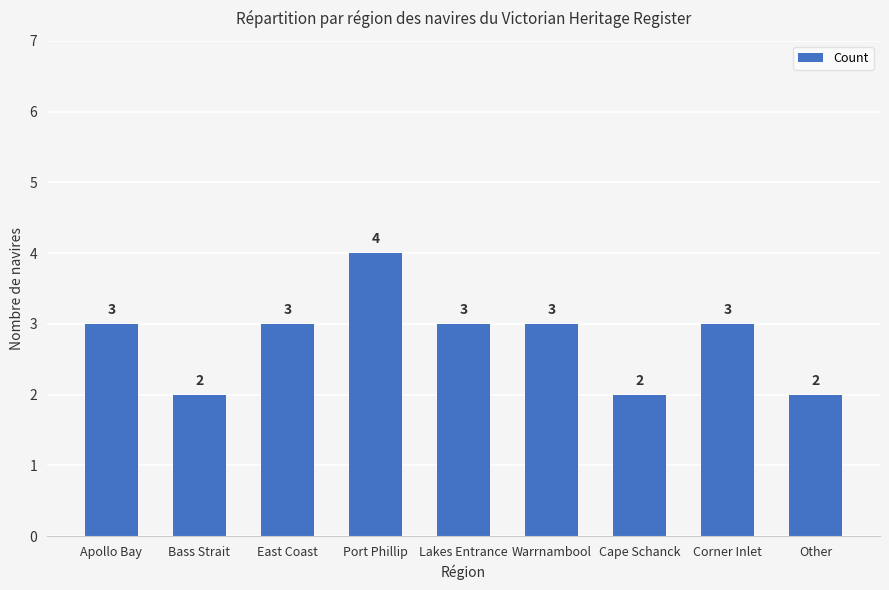

Reading left to right, extract all data points from this chart.

Apollo Bay=3	Bass Strait=2	East Coast=3	Port Phillip=4	Lakes Entrance=3	Warrnambool=3	Cape Schanck=2	Corner Inlet=3	Other=2